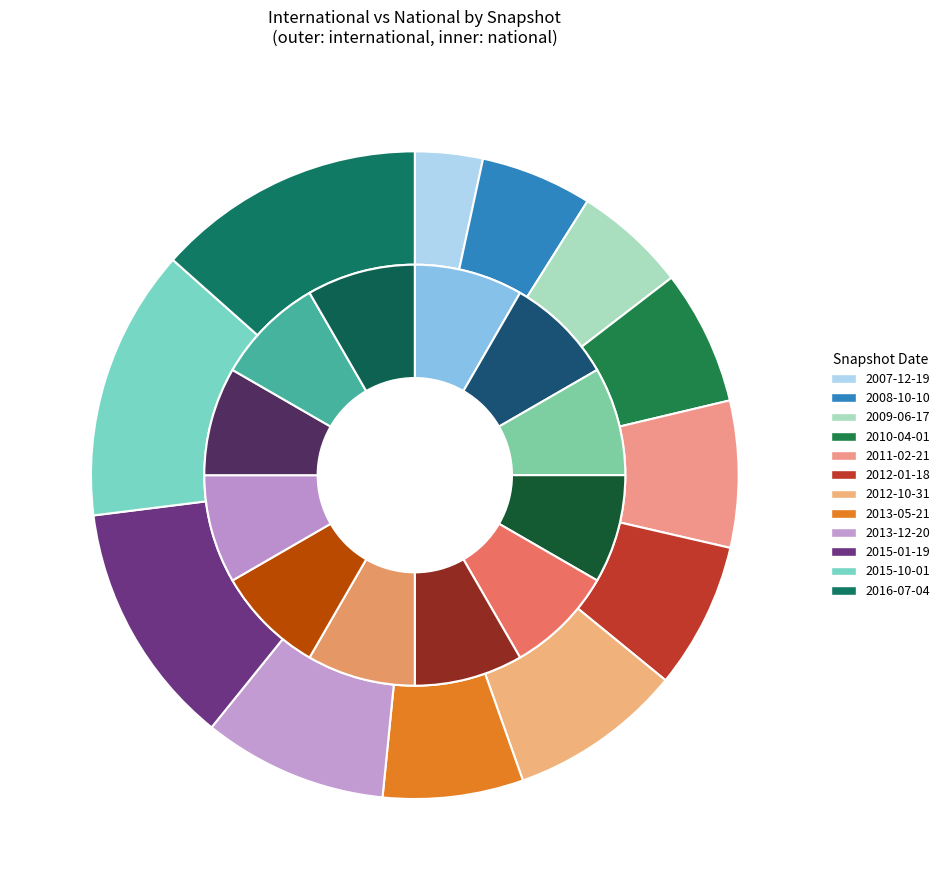

Is it true that 4 is 1% of the pie?

True